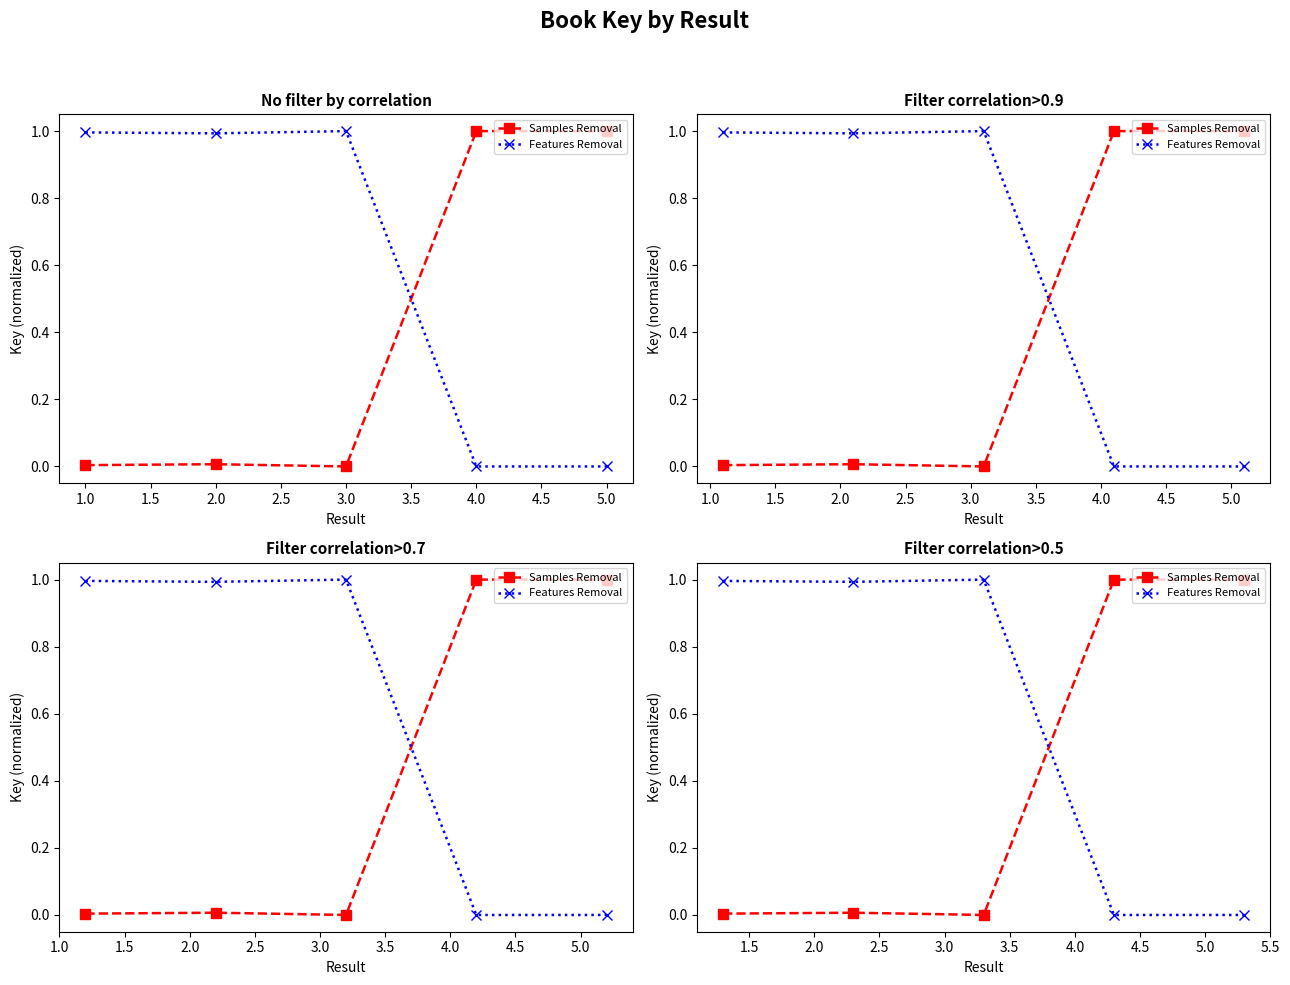

What is the difference between the maximum and minimum values in the Features Removal series?

1.0